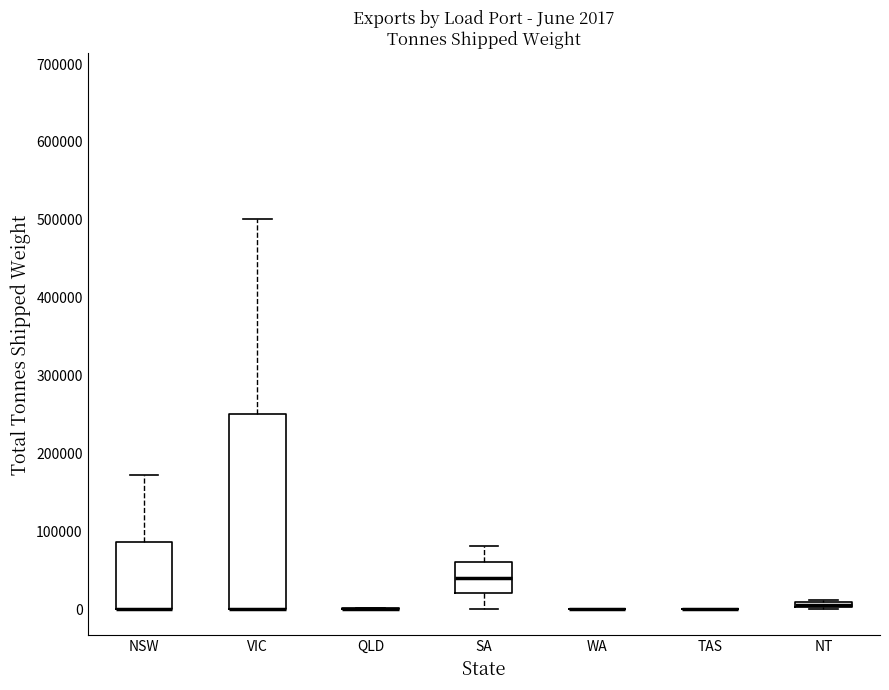

Comparing the boxes themselves (not the whiskers), which one is the tallest?

VIC